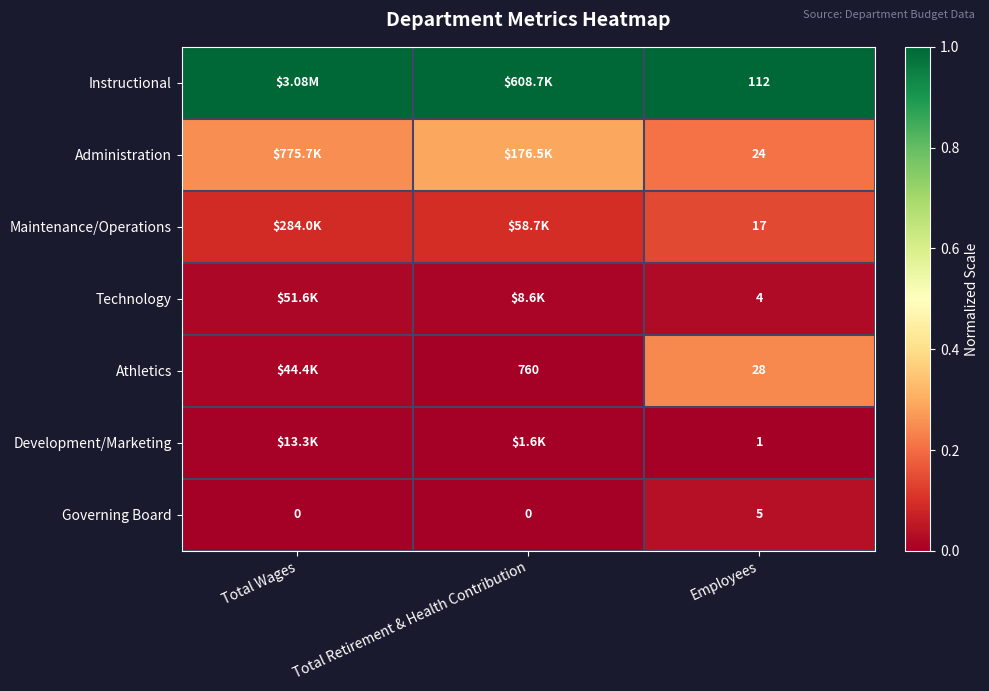

Is the value of Technology at Employees greater than the value of Maintenance/Operations at Employees?

No